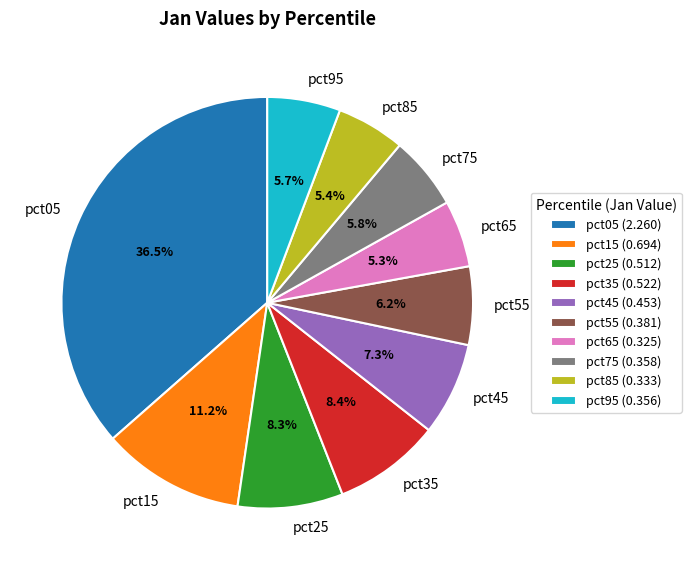

What is the largest slice in the pie chart?

pct05